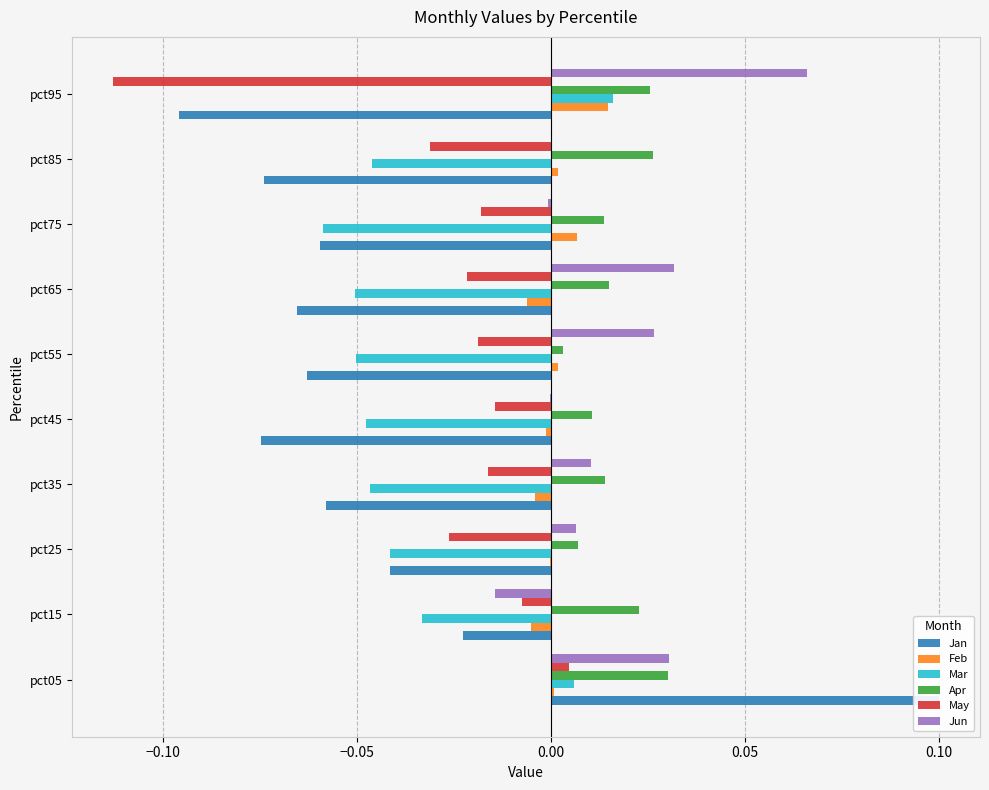

What are all the series names shown in the legend?

Jan, Feb, Mar, Apr, May, Jun